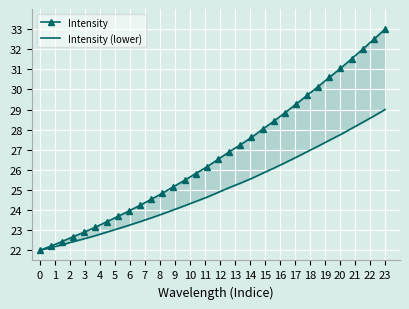

What is the minimum value for Intensity?

22.0